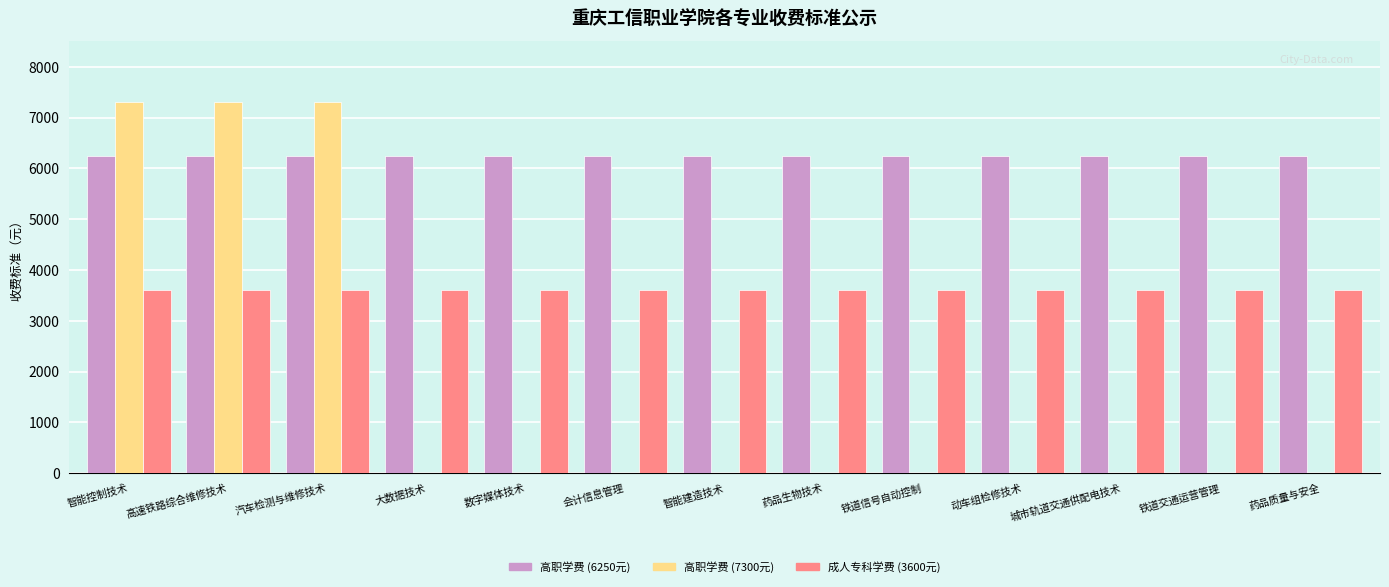

What is the sum of the 成人专科学费 (3600元) values at 铁道信号自动控制 and 高速铁路综合维修技术?

7200